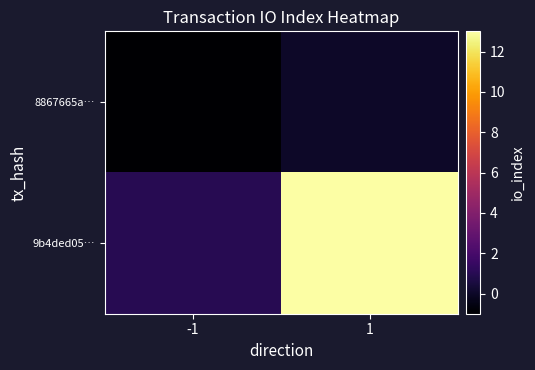

What is the difference between the highest and lowest values at -1?

2